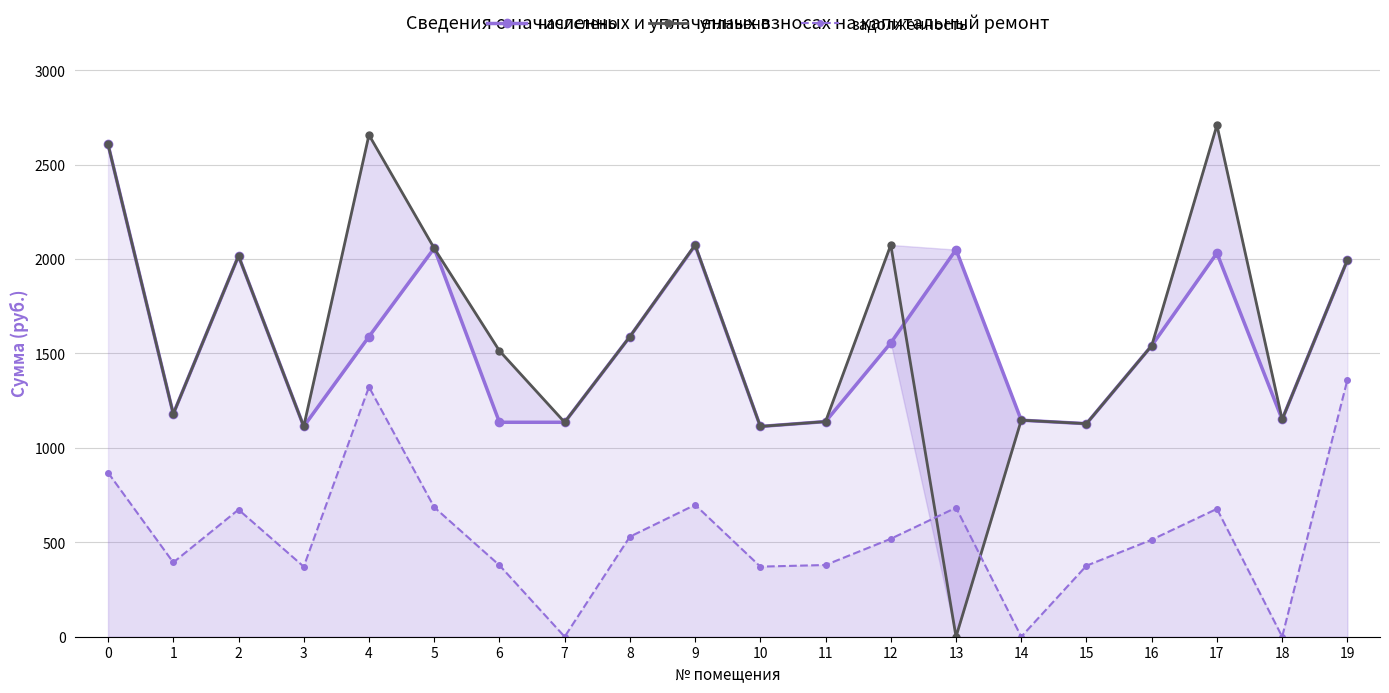

What is the sum of all начислено values?

31346.8